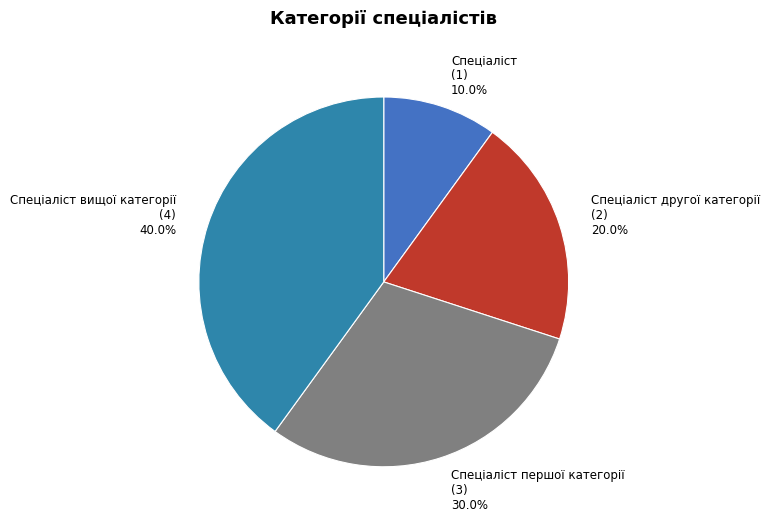

To the nearest percent, what is the combined percentage of Спеціаліст другої категорії and Спеціаліст першої категорії?

50%